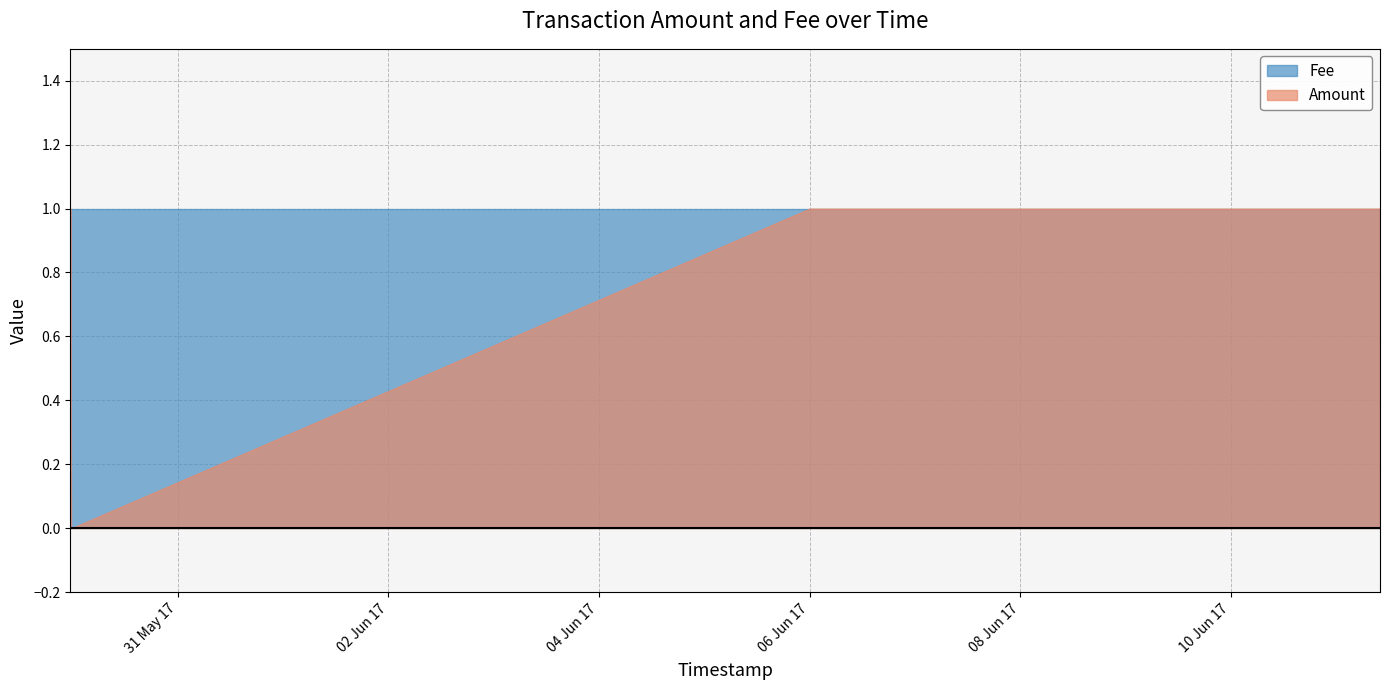

What is the value of the Amount point at the 4th from the left?

1